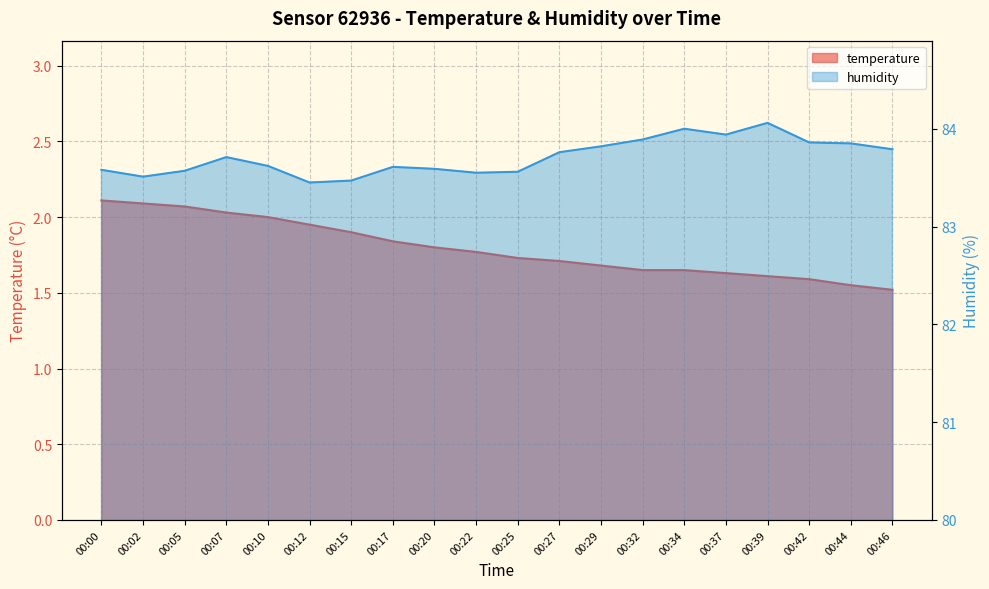

Which has a higher value, 00:20 or 00:34?

00:20